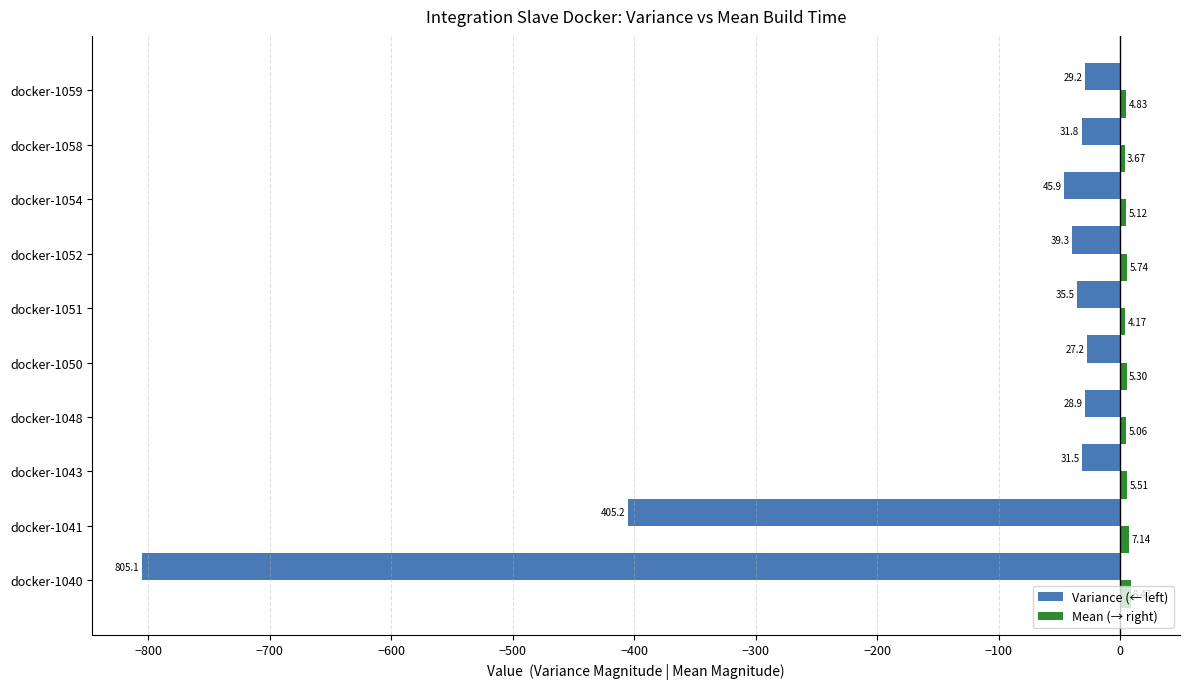

What is the sum of all Variance (← left) values?

-1479.6